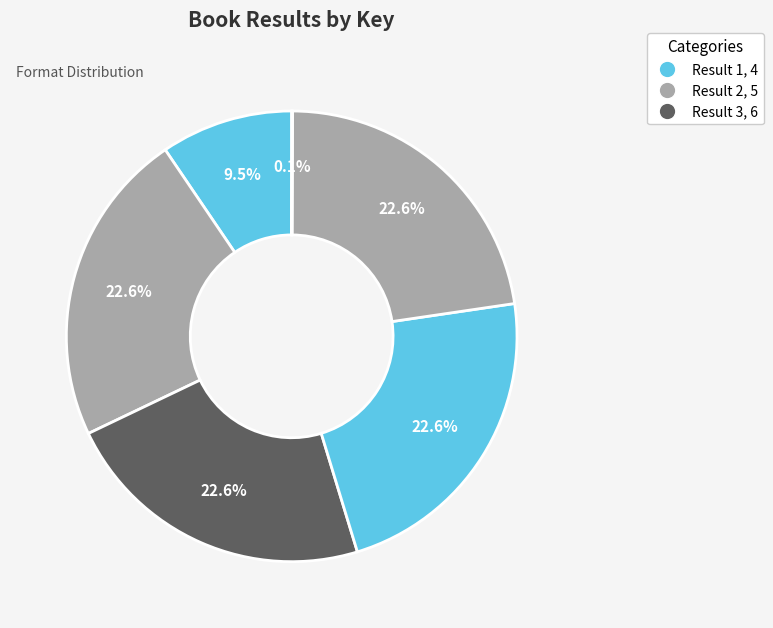

Does any single category account for the majority?

No